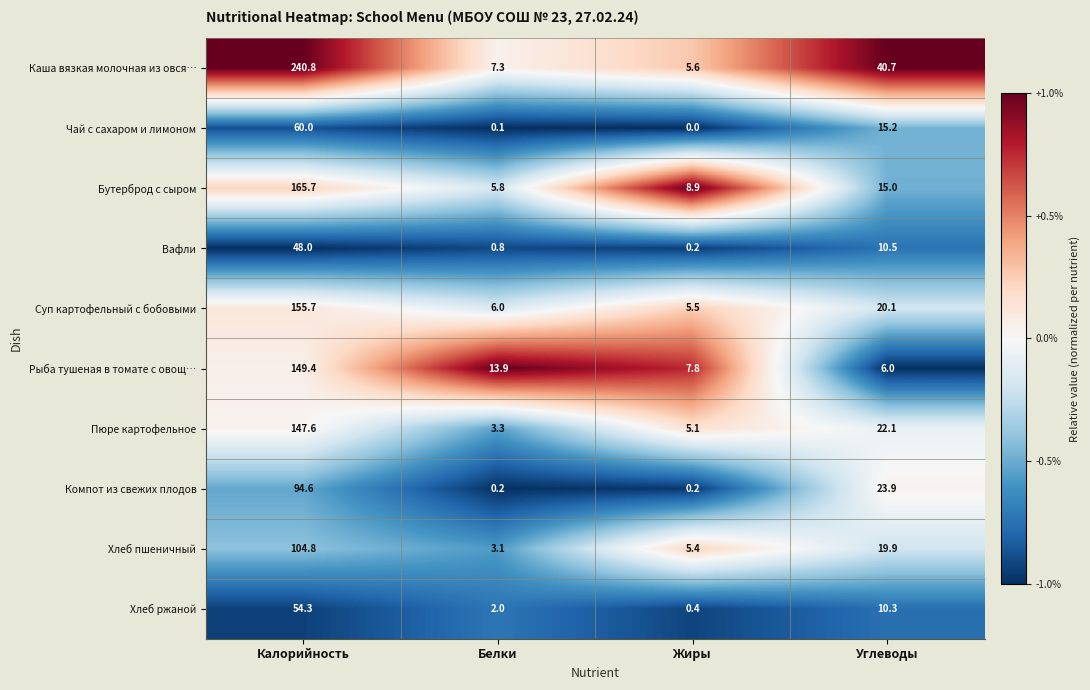

Is the value of Бутерброд с сыром at Белки greater than the value of Хлеб пшеничный at Углеводы?

No